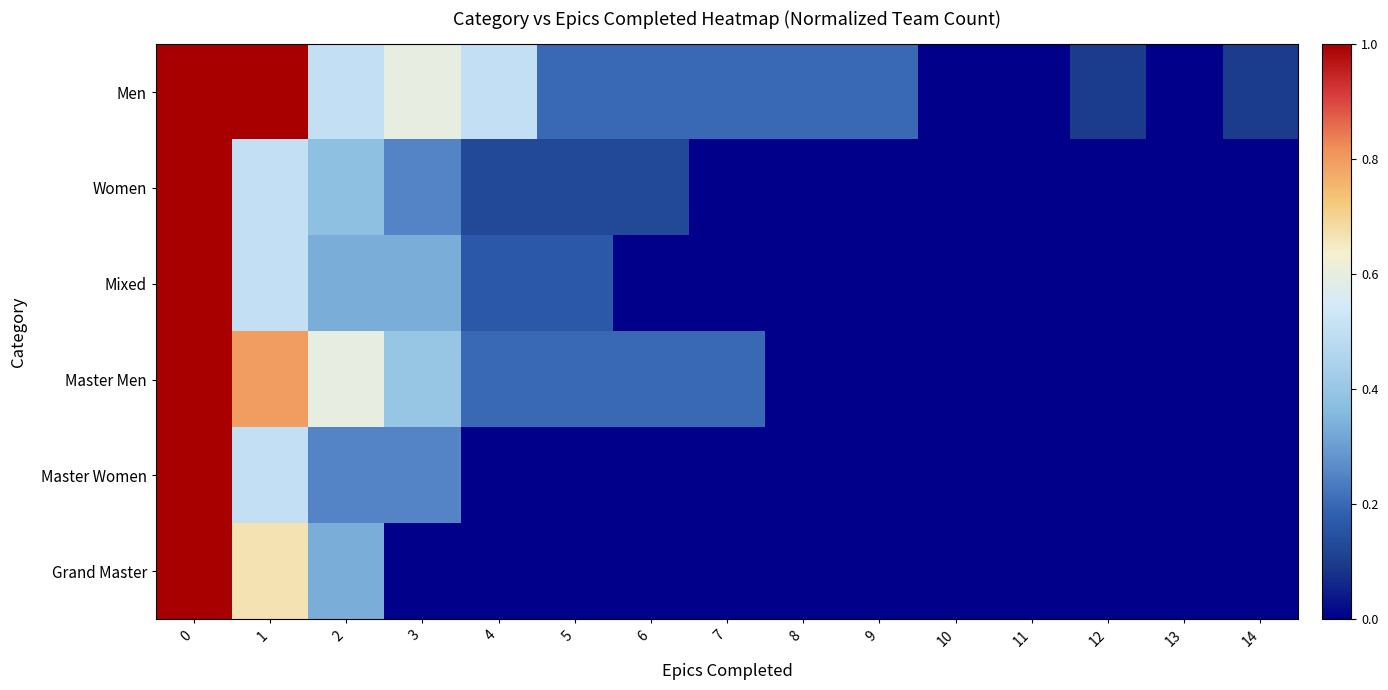

Rank the series at 14 from highest to lowest value.

Men, Women, Mixed, Master Men, Master Women, Grand Master